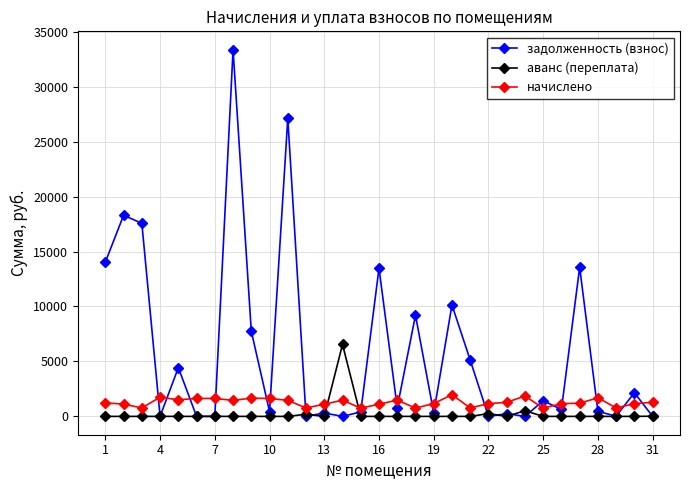

Which series has the largest total across all categories?

задолженность (взнос)